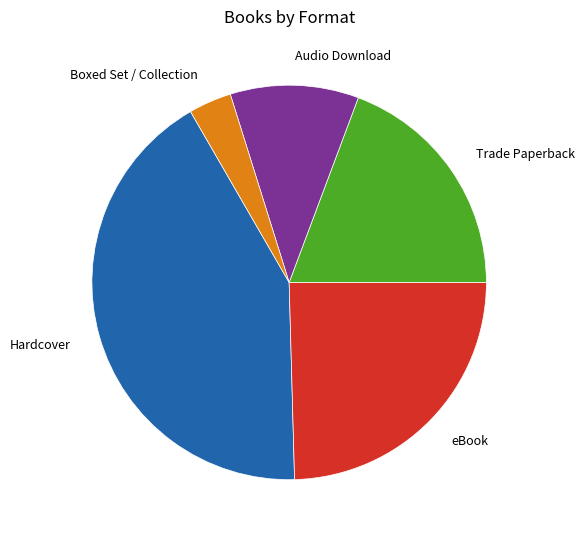

True or false: eBook accounts for 15% of the total.

False